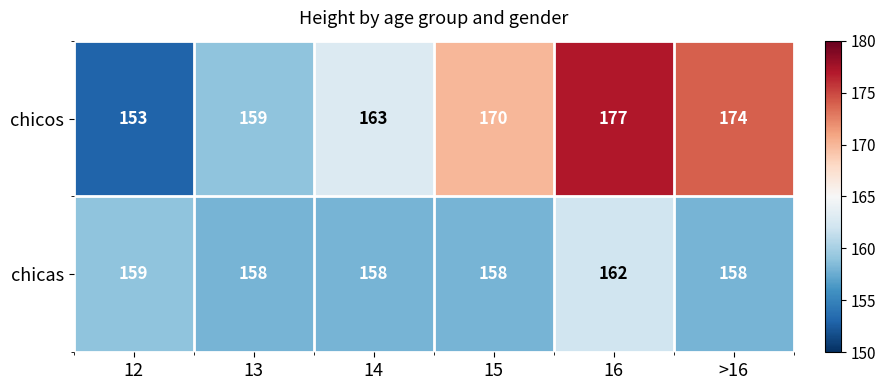

What is the difference between the maximum and minimum values in the chicas series?

4